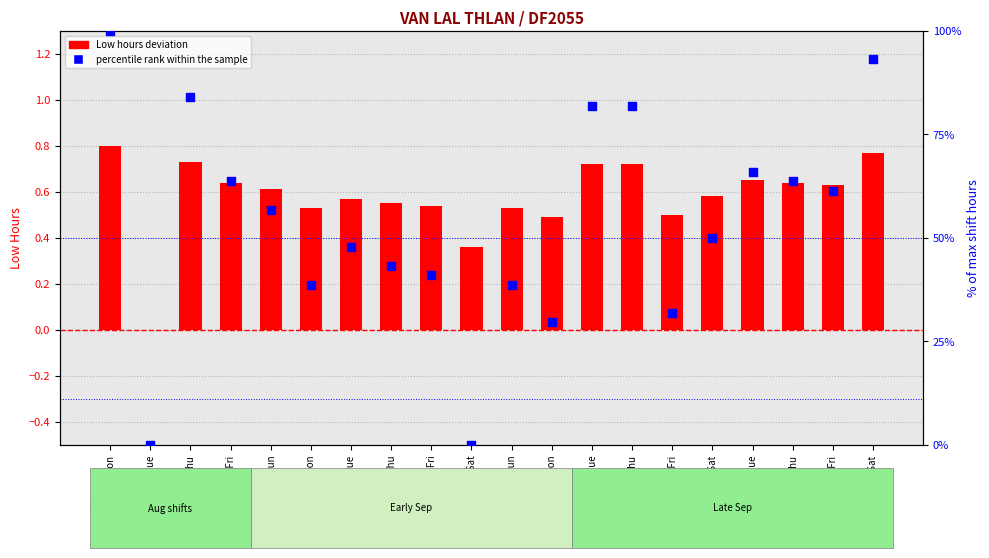

Which series contains the lowest Y value?

Low hours (deviation from mean)